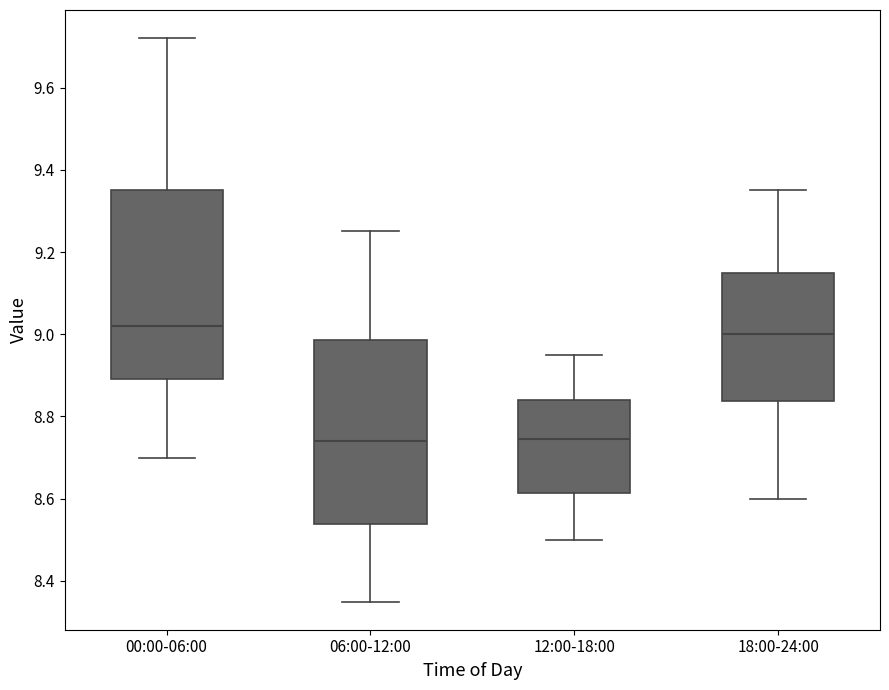

Reading left to right, read every box against the y-axis: the position of its median line, the range the box covers, and the ends of its whiskers. The values are not printed on the chart, so give them approximately, as read against the axis.

00:00-06:00: median 9.02, box 8.90 to 9.36, whiskers 8.70 to 9.72
06:00-12:00: median 8.74, box 8.54 to 8.98, whiskers 8.36 to 9.26
12:00-18:00: median 8.74, box 8.62 to 8.84, whiskers 8.50 to 8.96
18:00-24:00: median 9.00, box 8.84 to 9.16, whiskers 8.60 to 9.36